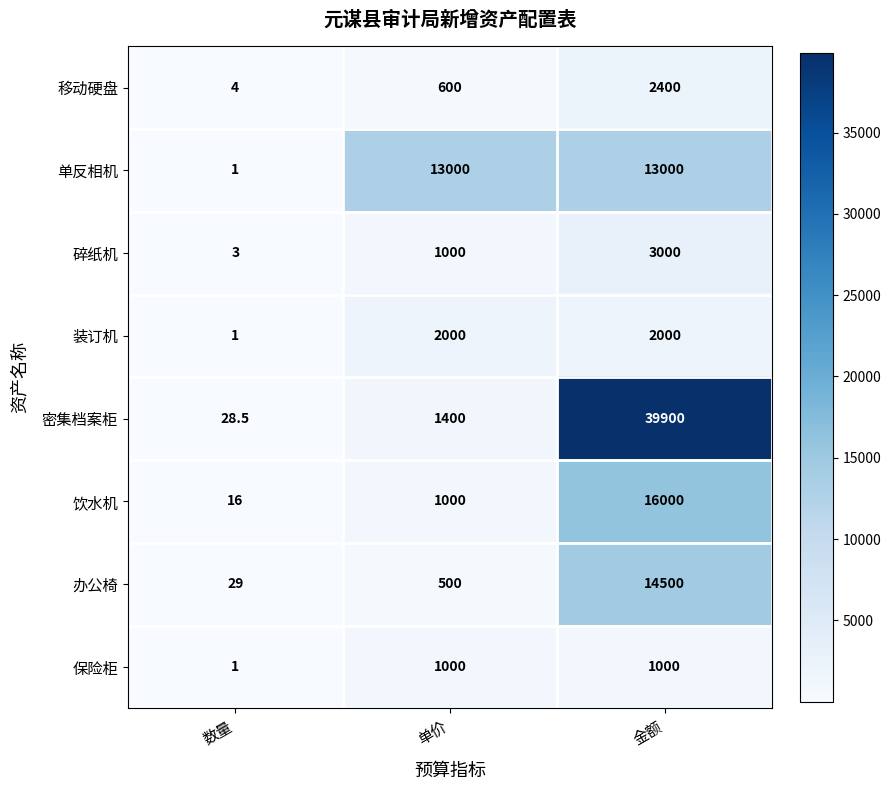

What is the greatest value displayed?

39900.0